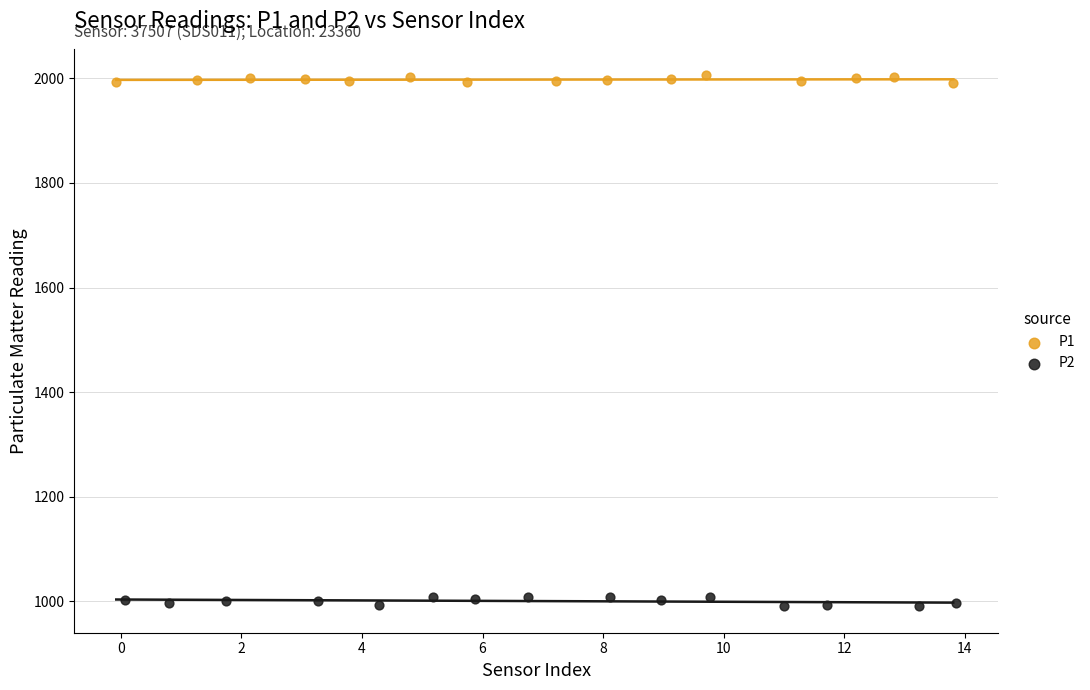

Which series has the widest spread of Y values?

P2